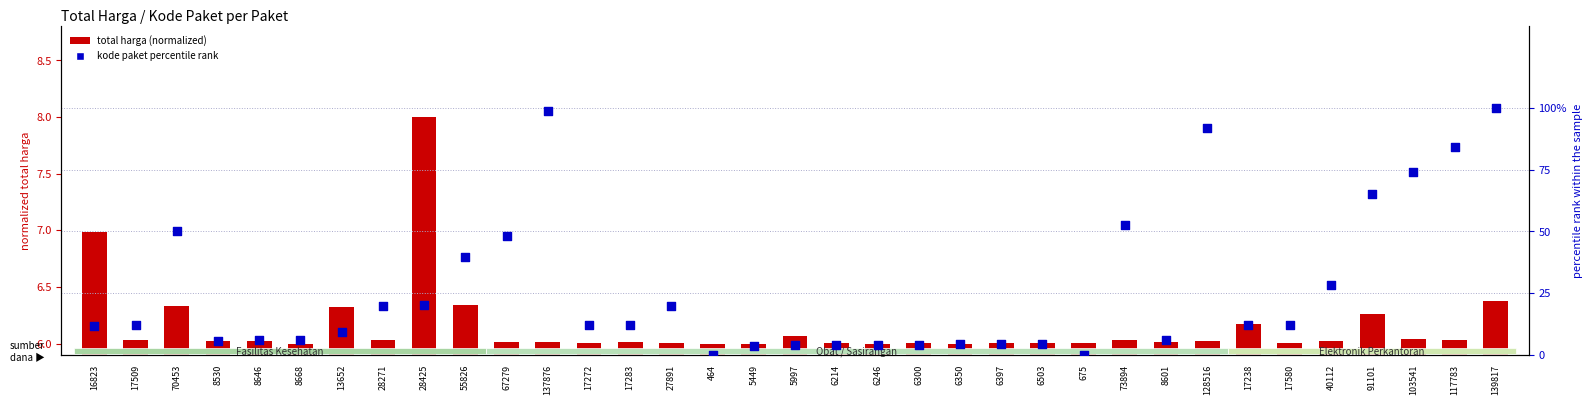

Which series has the largest Y range (max minus min)?

kode paket percentile rank